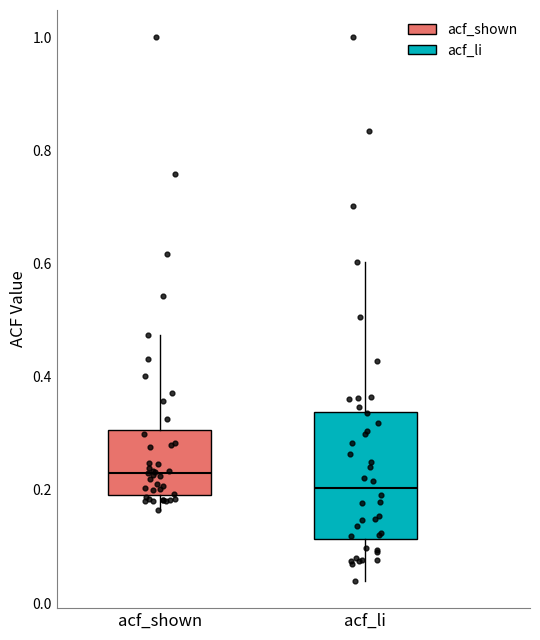

Reading left to right, transcribe this box plot: for each box, give where its median line is, the range the box spans, and where its two whiskers end, as read against the y-axis. The values are not printed on the chart, so give them approximately, as read against the axis.

acf_shown: median 0.24, box 0.20 to 0.30, whiskers 0.16 to 0.48
acf_li: median 0.20, box 0.12 to 0.34, whiskers 0.04 to 0.60